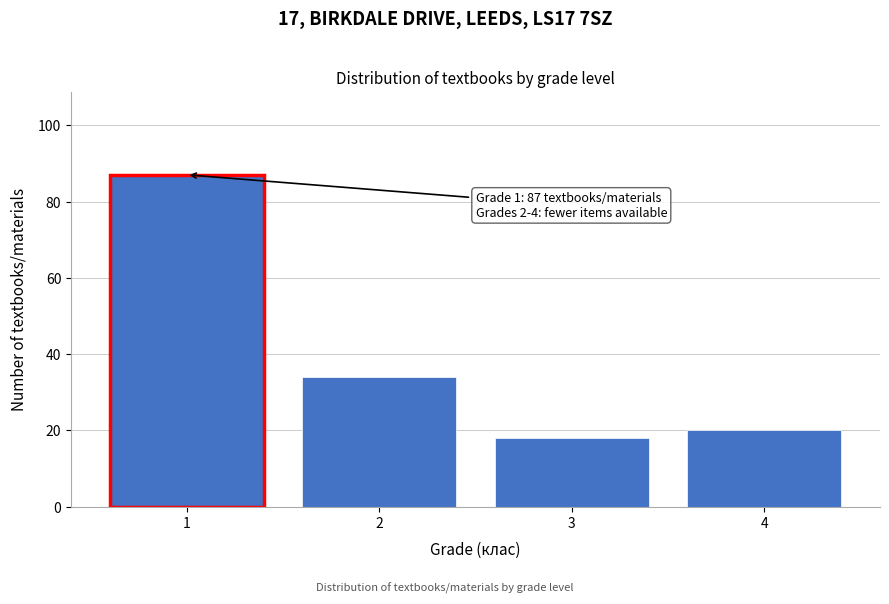

Reading left to right, what are all the values shown in this chart?

87	34	18	20